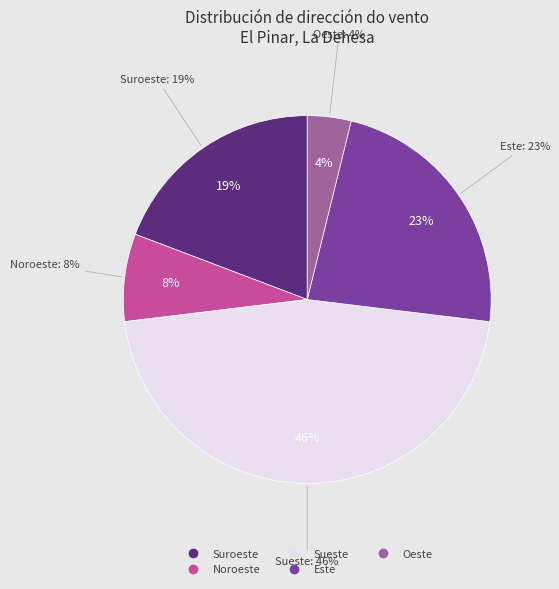

To the nearest percent, what percentage of the pie is Oeste?

4%